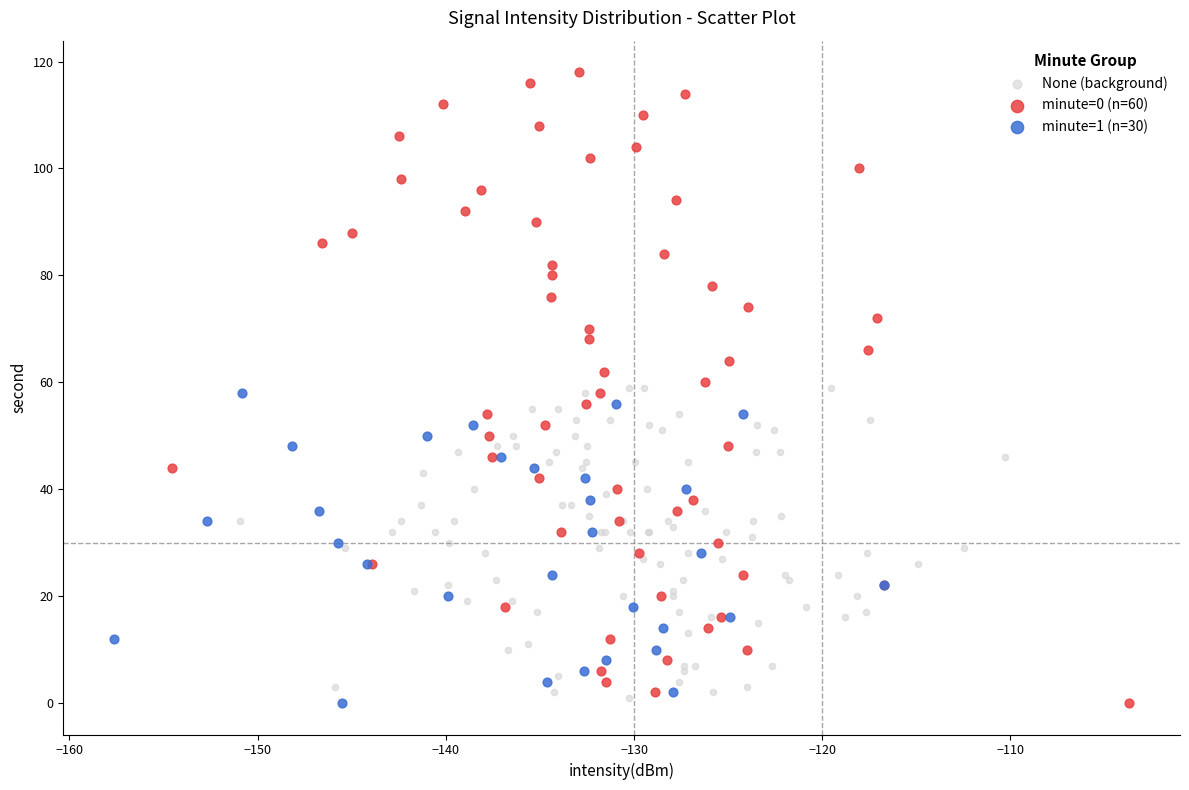

Which series contains the highest Y value?

minute=0 (n=60)